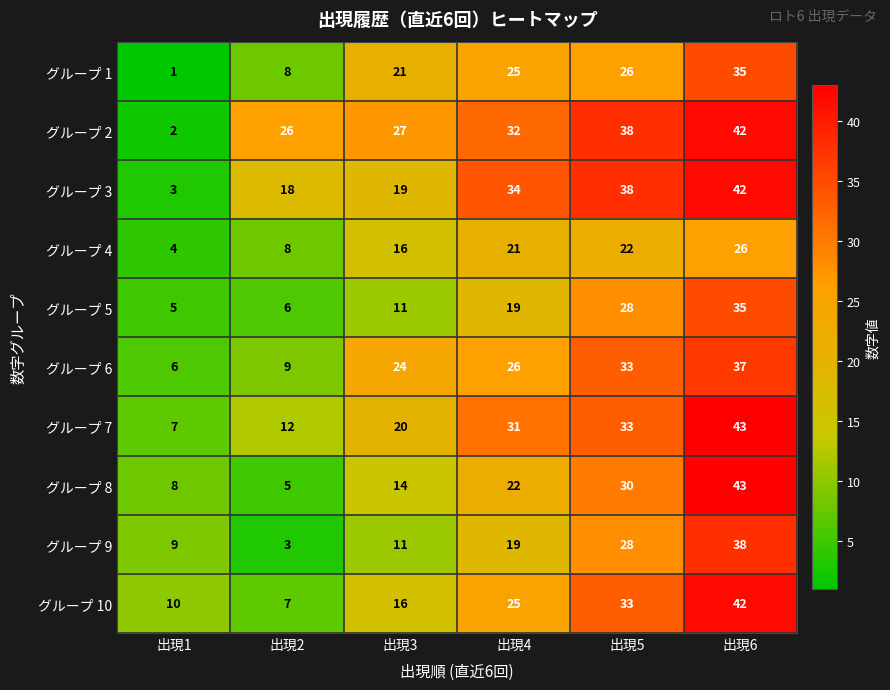

Between 出現1 and 出現4, which series saw the biggest shift?

グループ 3